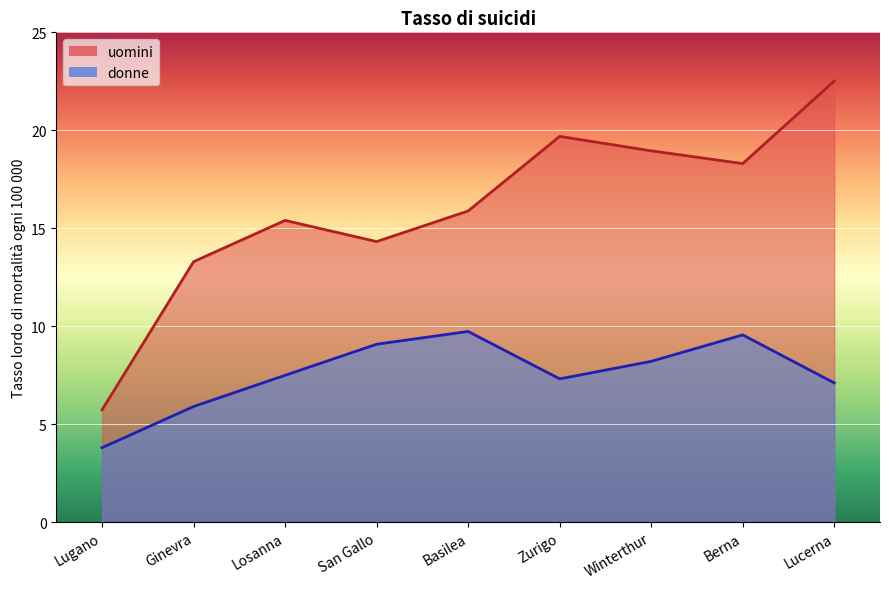

How many values in the uomini series exceed 15?

6